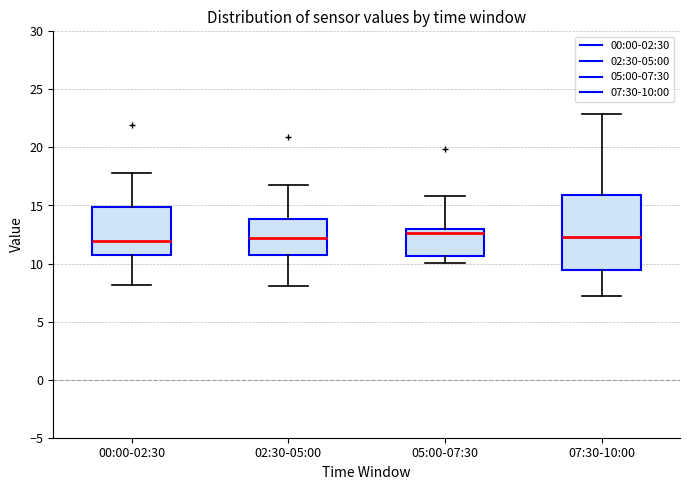

Where does the median line of the box for 02:30-05:00 sit on the y-axis? The values are not printed on the chart, so give them approximately, as read against the axis.

12.0